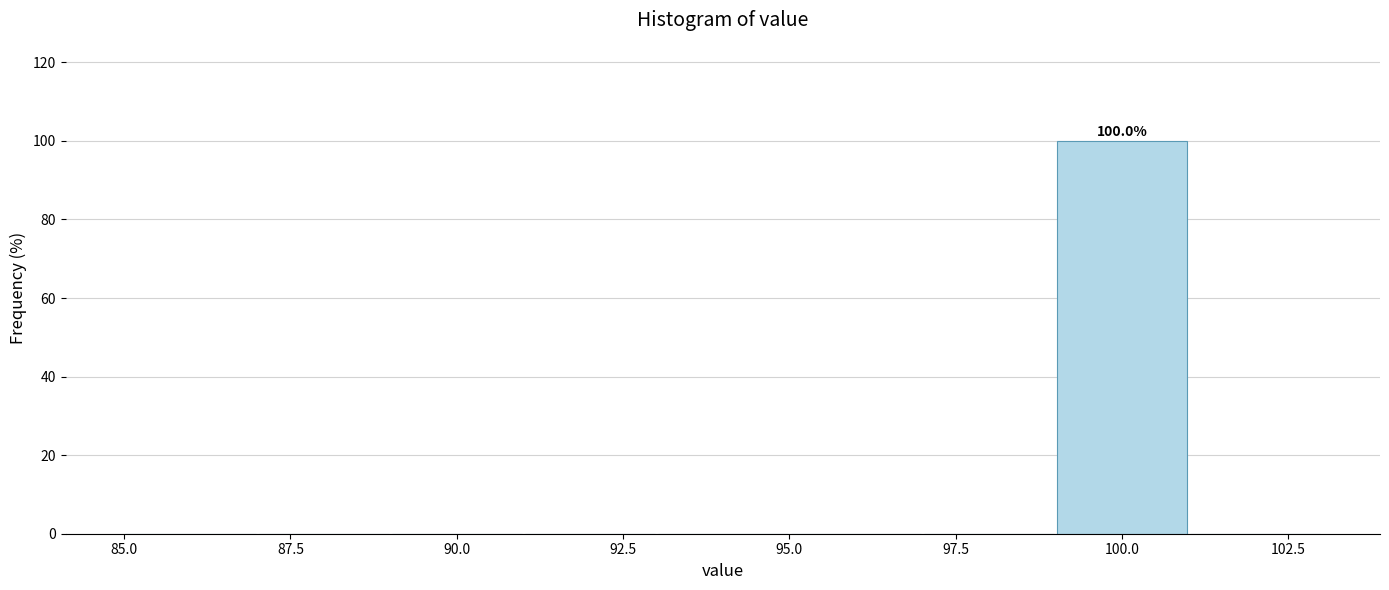

Which range on the x-axis has the tallest bar?

99 to 101